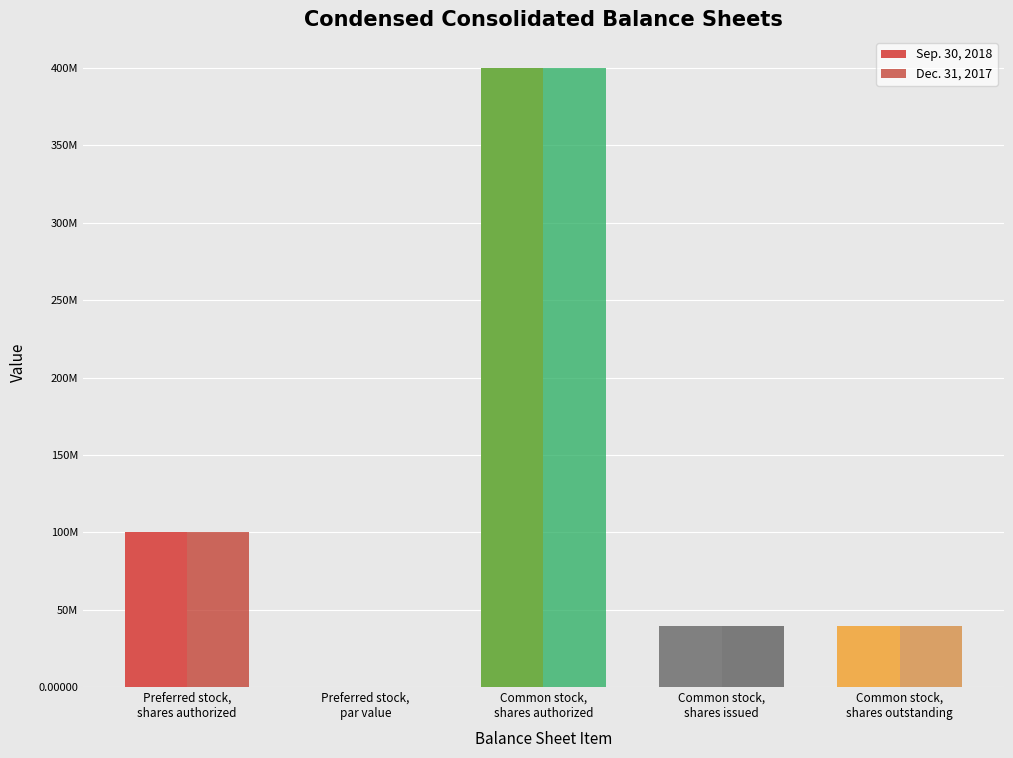

At which category is the sum across all series the highest?

Common stock,
shares authorized